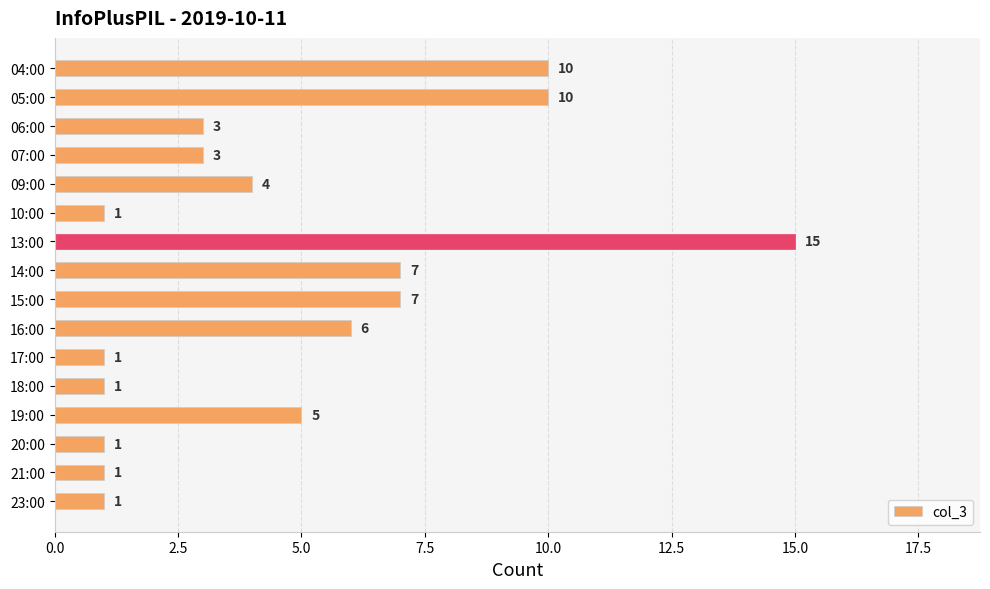

What is the label of the 16th bar from the top?

23:00